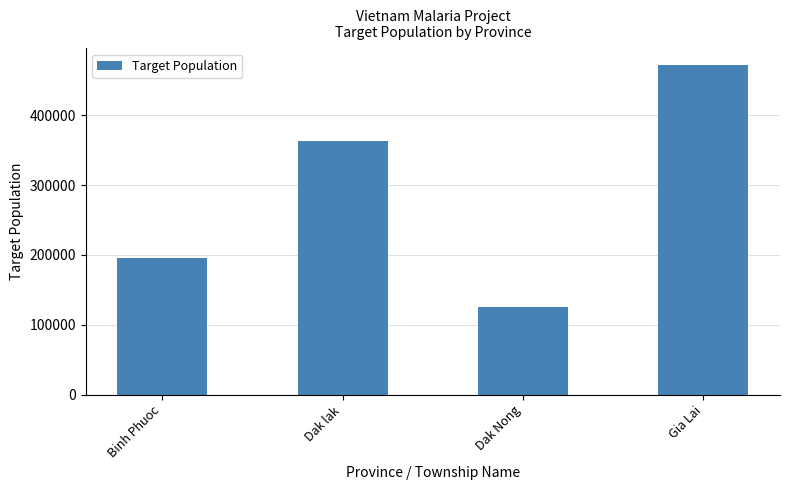

True or false: the data shows 125920 at Dak Nong.

True